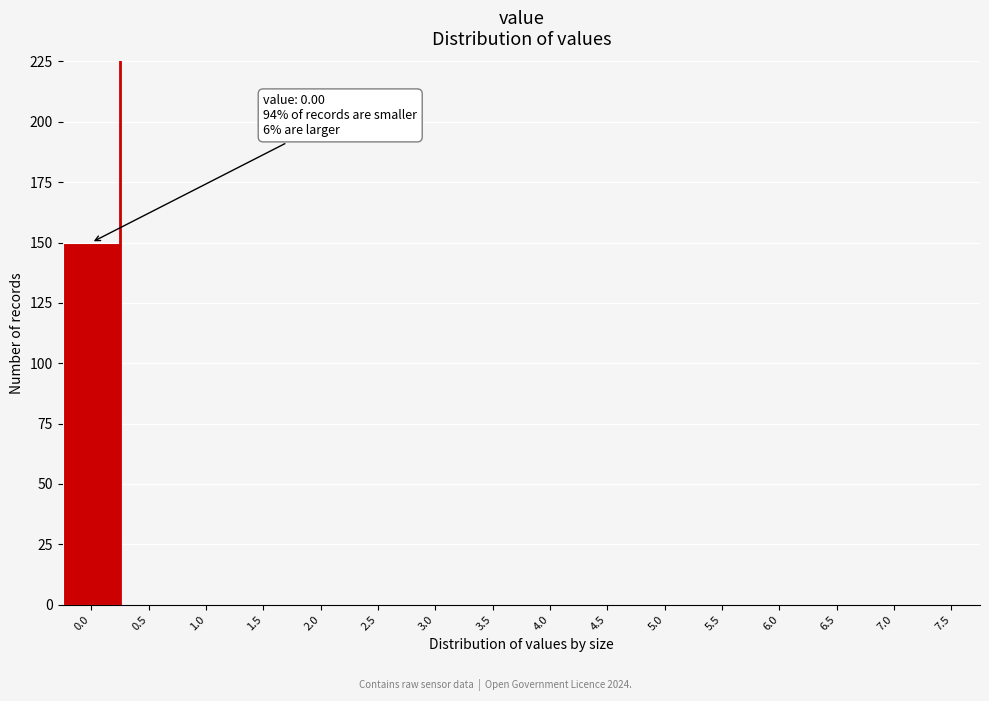

Reading left to right, transcribe all the data shown in this chart.

0.0=150	0.5=0	1.0=0	1.5=0	2.0=0	2.5=0	3.0=0	3.5=0	4.0=0	4.5=0	5.0=0	5.5=0	6.0=0	6.5=0	7.0=0	7.5=0